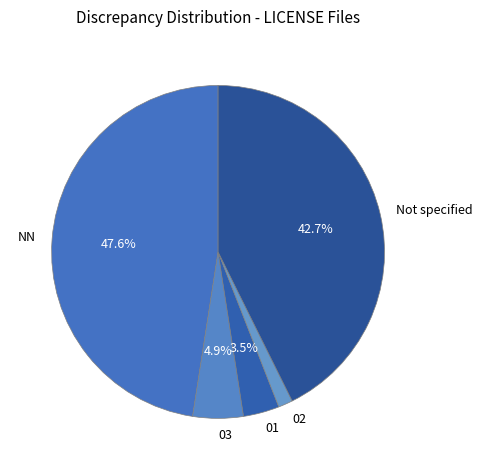

Is 03 the majority of the pie?

No